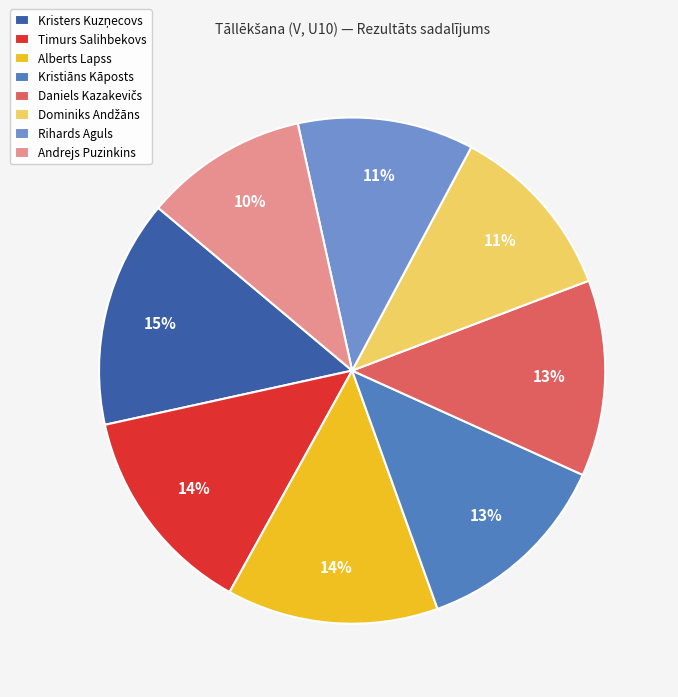

Does Andrejs Puzinkins account for over 50% of the chart?

No